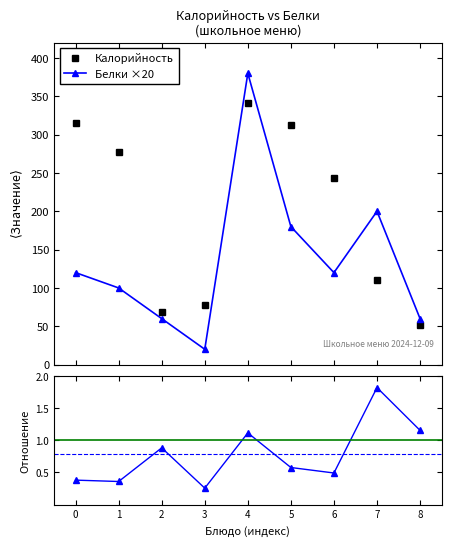

Which series has the largest total across all categories?

Калорийность